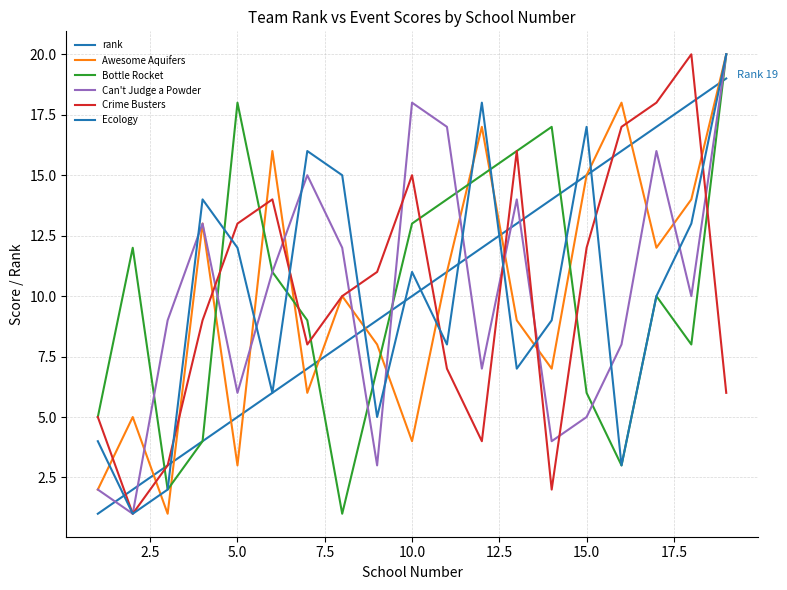

Does the chart have visible grid lines?

Yes